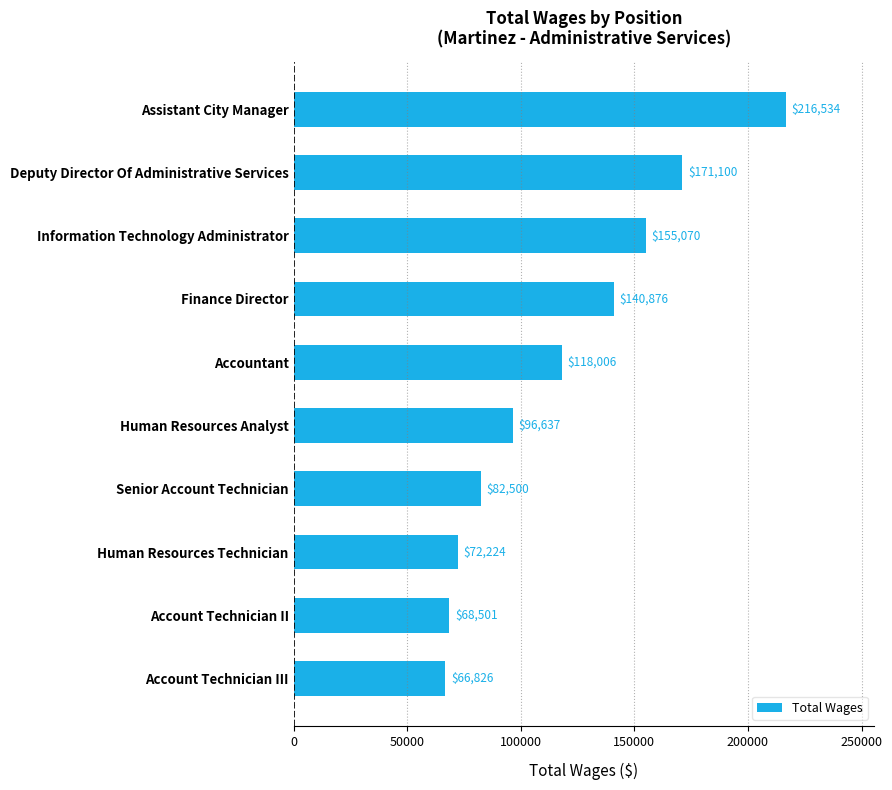

Where is the data nearest to the value 141680?

Finance Director